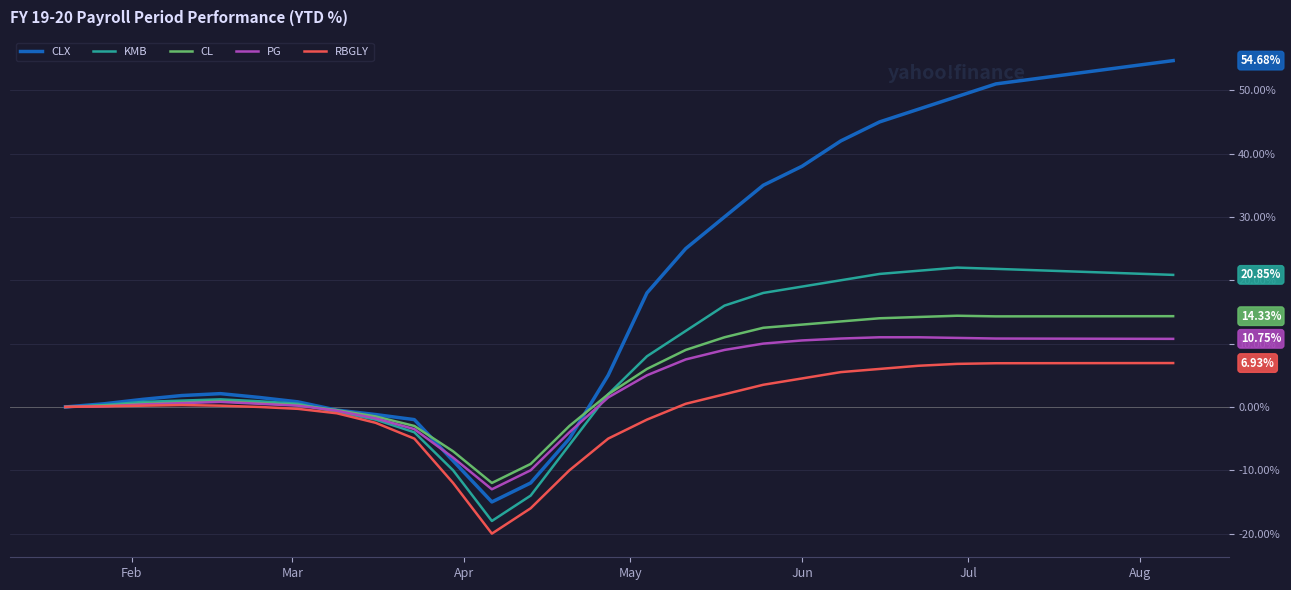

What is the highest value of the PG series?

11.0